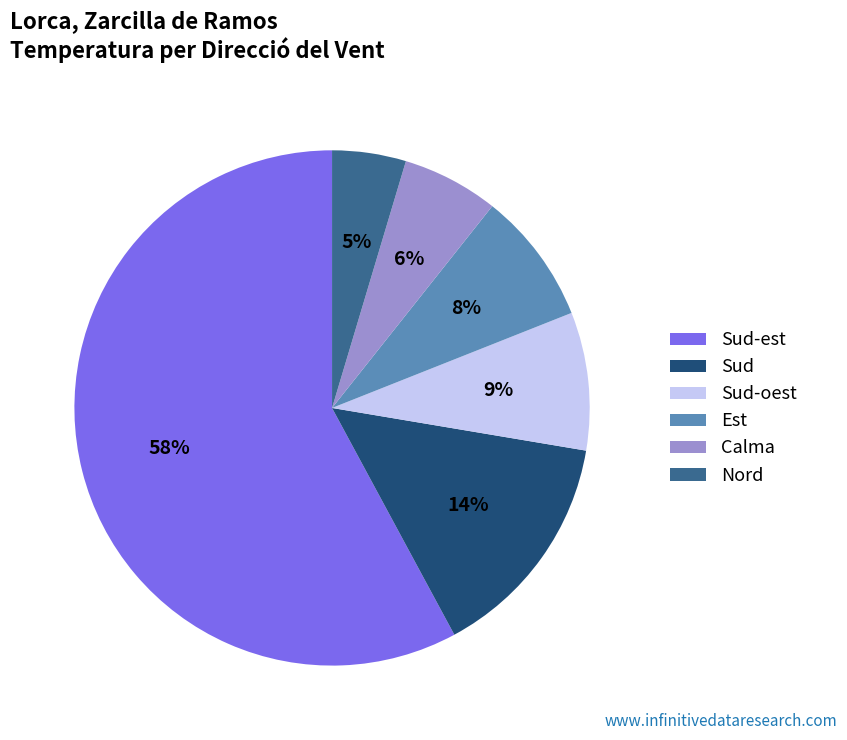

Between Sud and Est, which is larger?

Sud